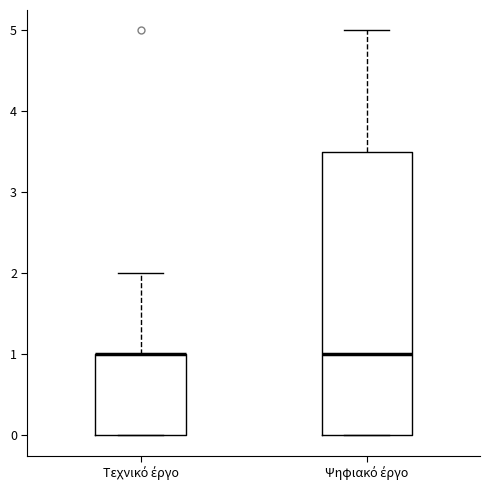

Comparing the boxes themselves (not the whiskers), which one is the tallest?

Ψηφιακό έργο